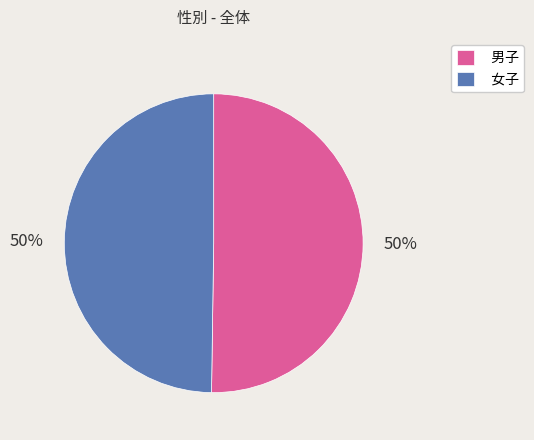

True or false: 男子 accounts for 56% of the total.

False